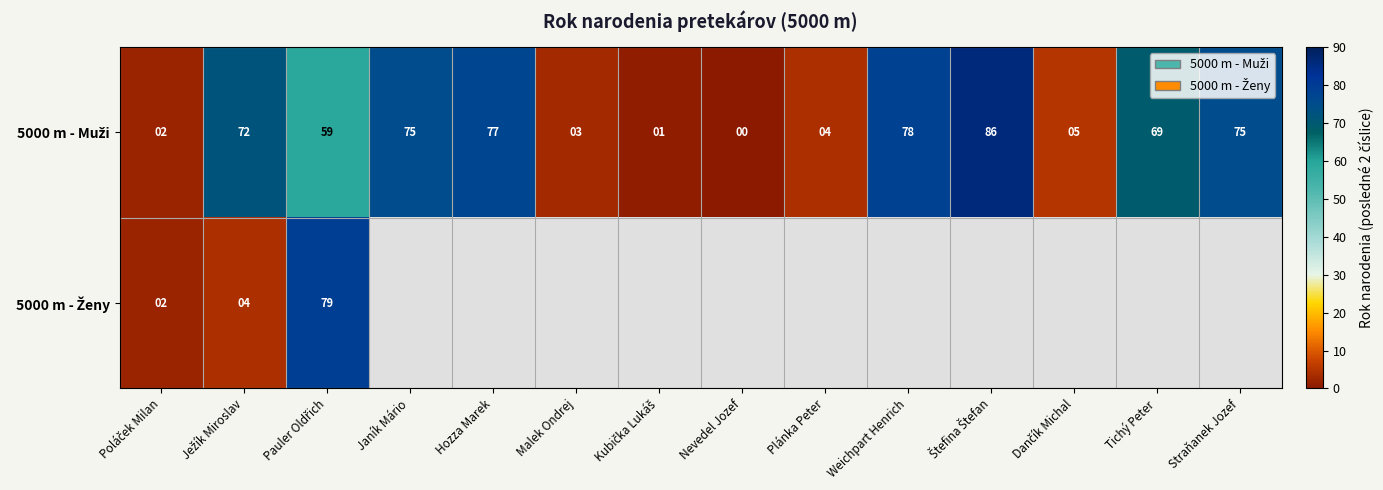

True or false: 5000 m - Muži has a value of 3.0 at Poláček Milan.

False